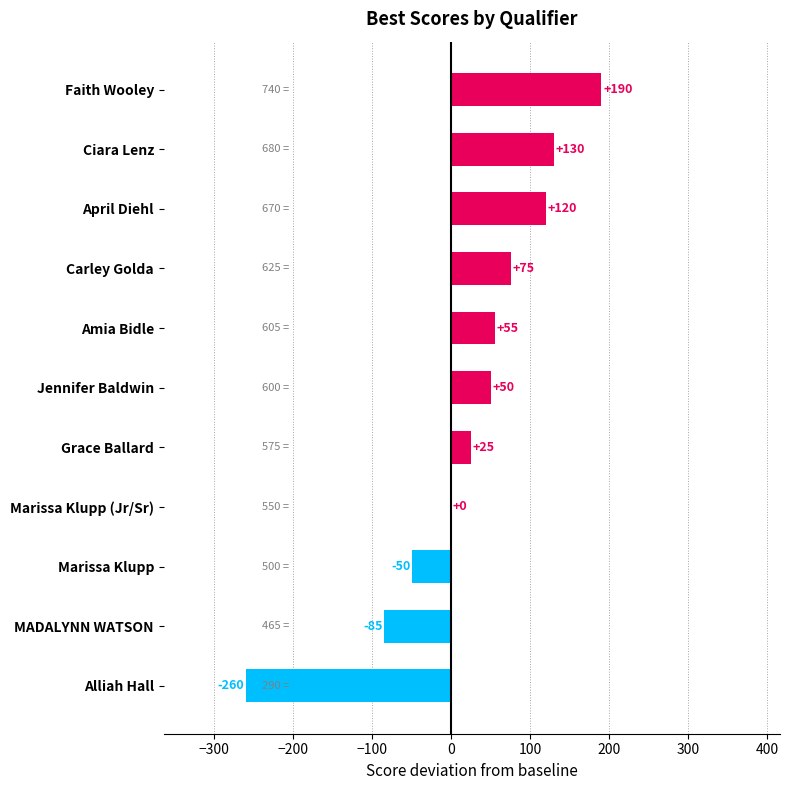

The value at Grace Ballard is 25. True or false?

True